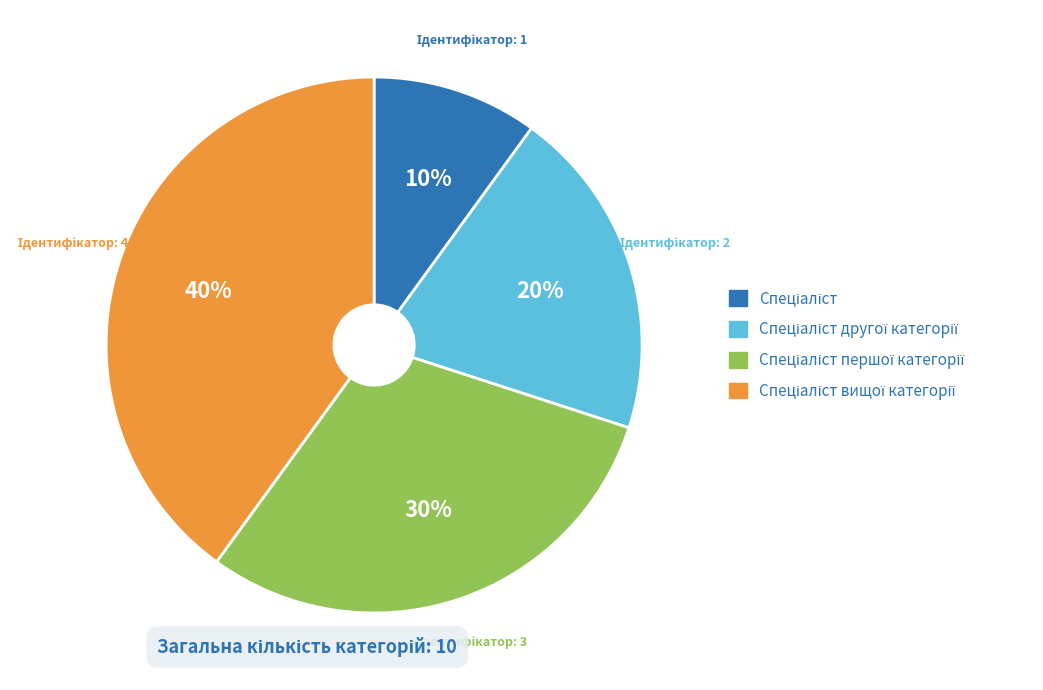

Does any single category account for the majority?

No